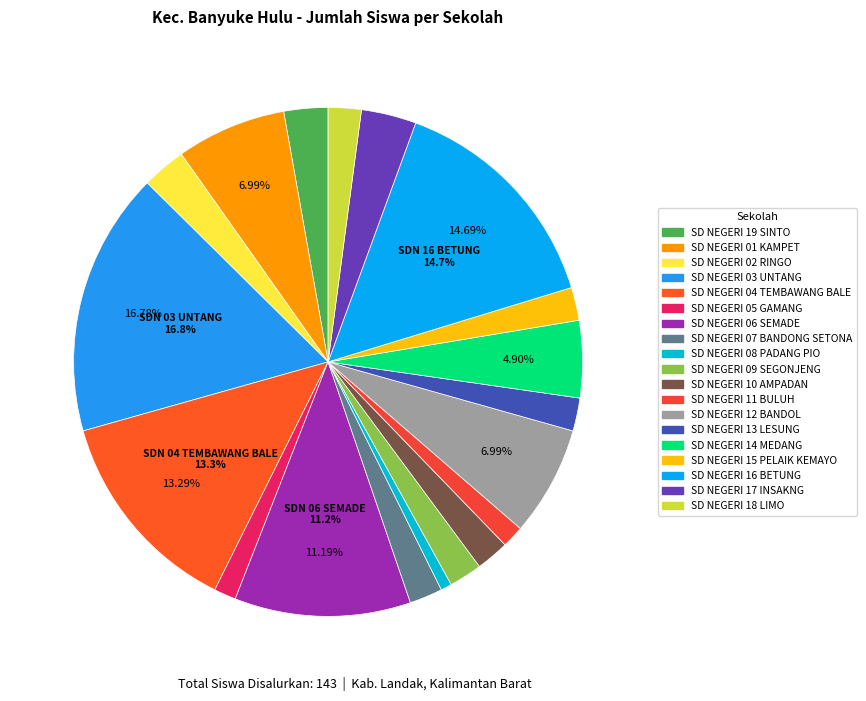

Is there a majority slice in this chart?

No